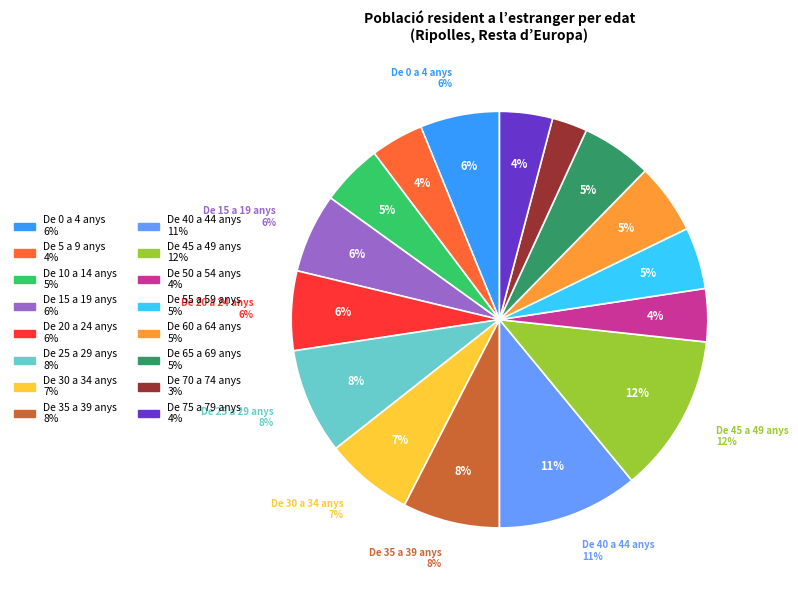

Does De 50 a 54 anys account for over 50% of the chart?

No